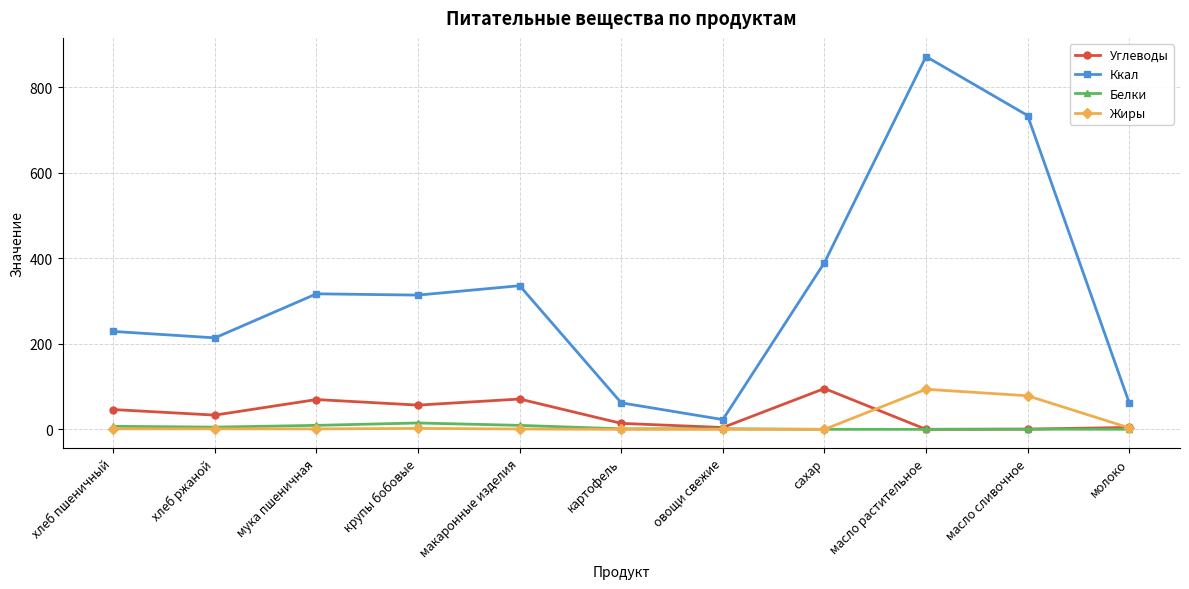

True or false: Ккал and Белки intersect in this chart.

False